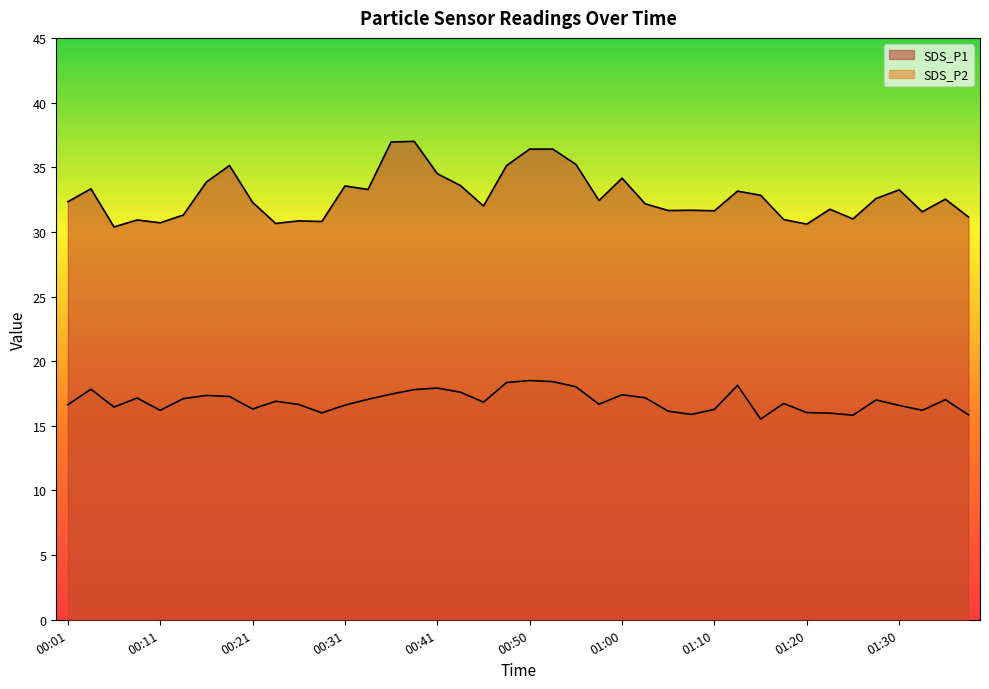

How many values in the SDS_P1 series exceed 32?

23